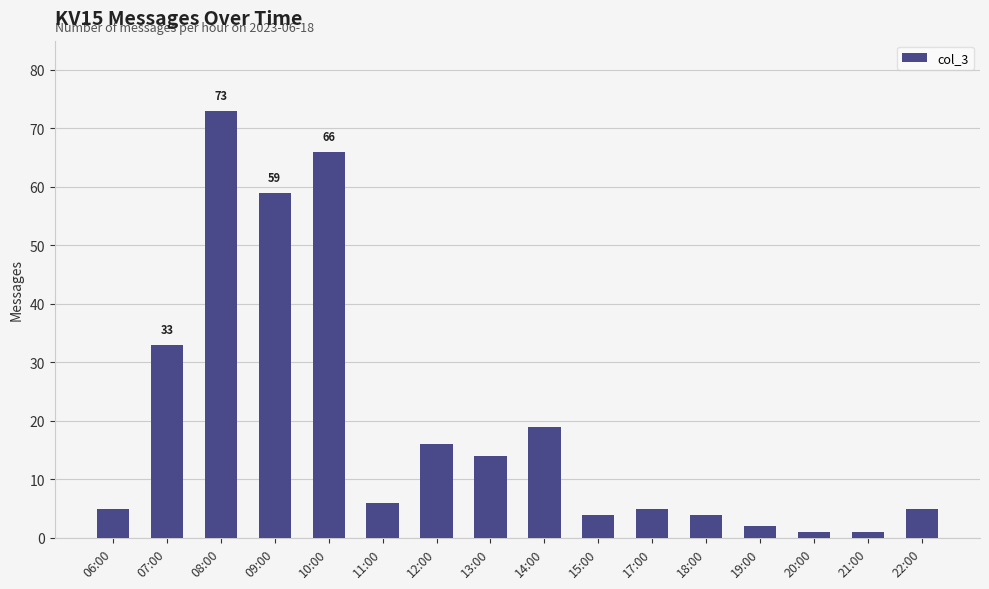

Between 14:00 and 12:00, which is larger?

14:00